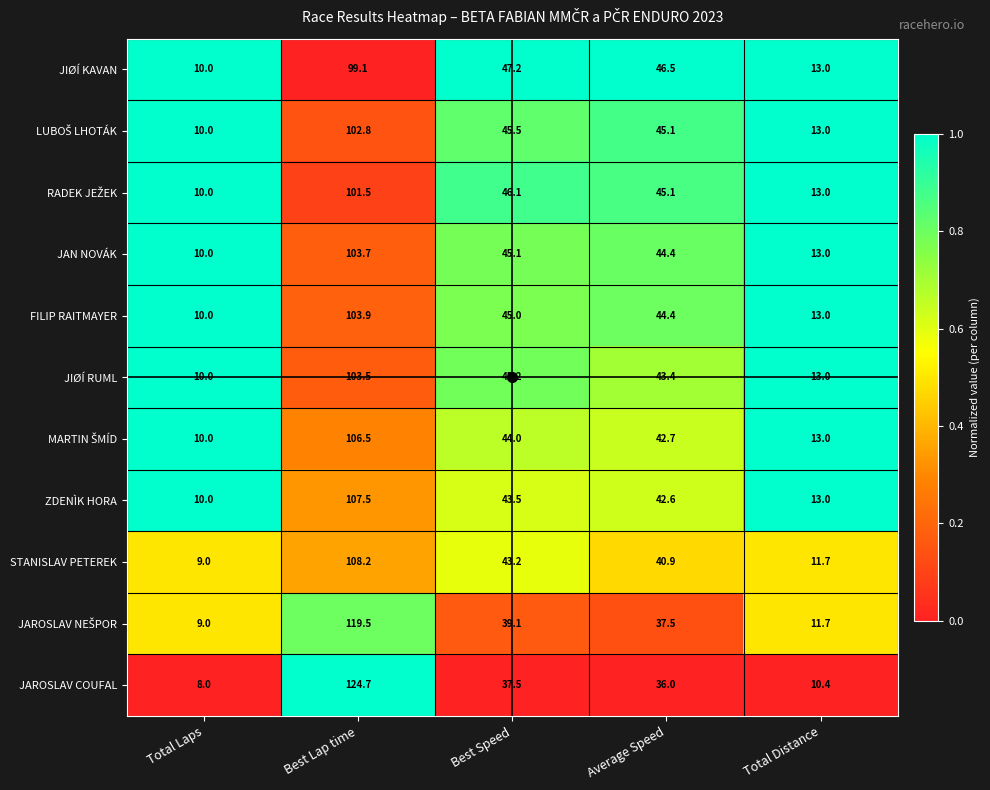

What value does the JAN NOVÁK series have at Total Laps?

10.0